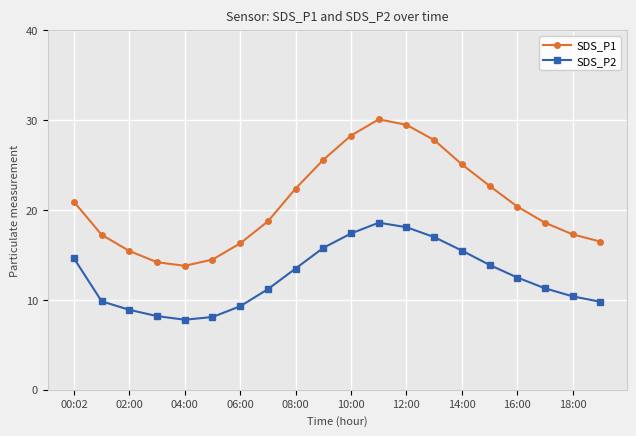

True or false: SDS_P2 has more than 0 interior local peaks.

True